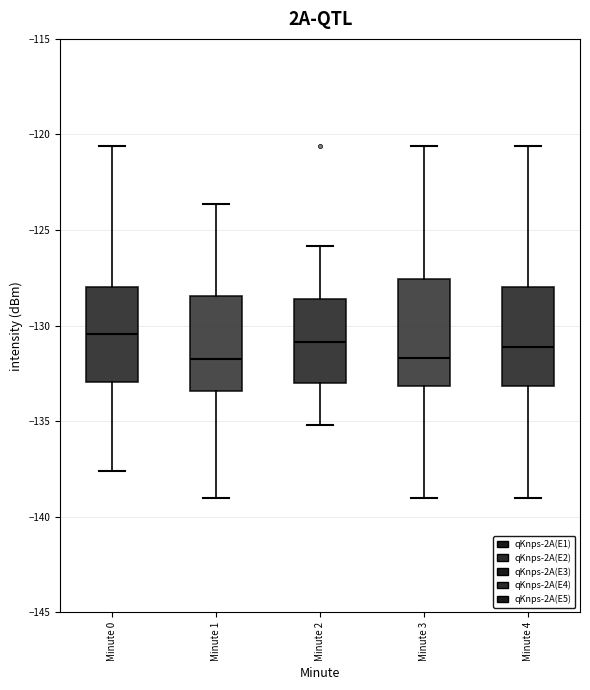

Reading left to right, read every box against the y-axis: the position of its median line, the range the box covers, and the ends of its whiskers. The values are not printed on the chart, so give them approximately, as read against the axis.

Minute 0: median -130.5, box -133.0 to -128.0, whiskers -137.5 to -120.5
Minute 1: median -131.5, box -133.5 to -128.5, whiskers -139.0 to -123.5
Minute 2: median -131.0, box -133.0 to -128.5, whiskers -135.0 to -126.0
Minute 3: median -131.5, box -133.0 to -127.5, whiskers -139.0 to -120.5
Minute 4: median -131.0, box -133.0 to -128.0, whiskers -139.0 to -120.5